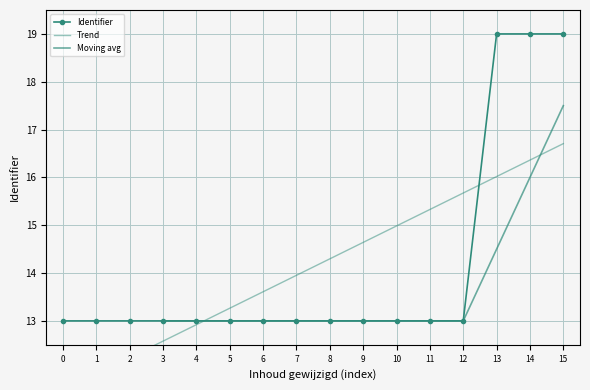

True or false: there are more than 1 points higher than both neighbors.

True